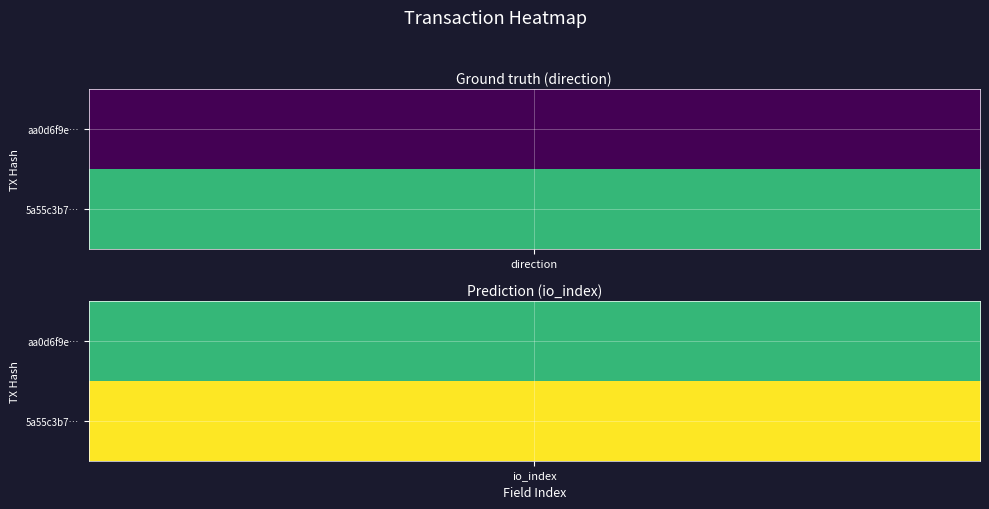

Which has a higher value, -1 or 1?

1